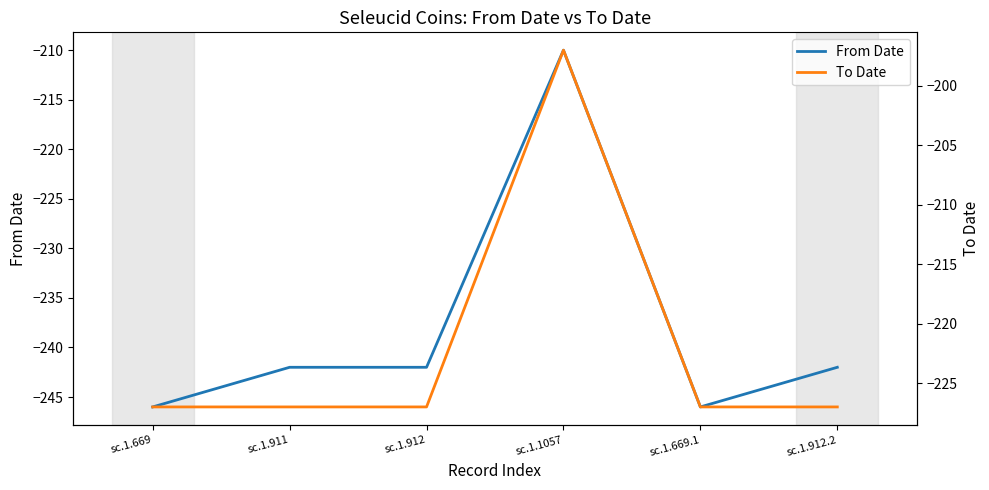

What is the label of the 2nd point from the left?

sc.1.911